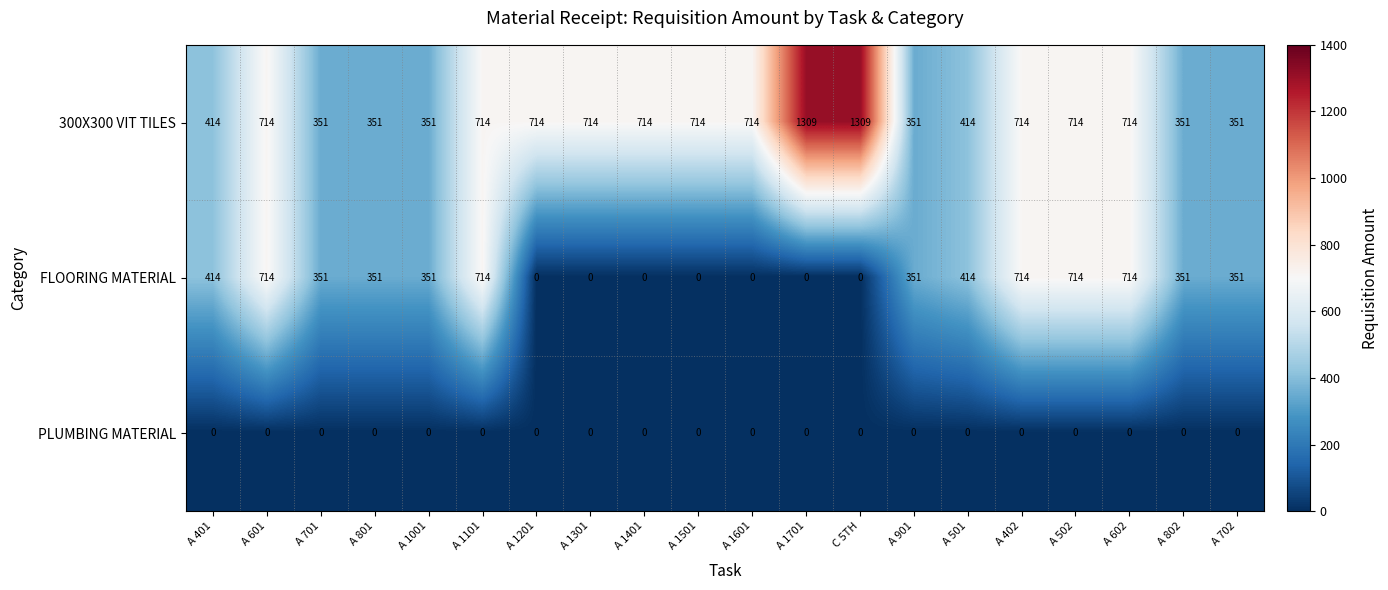

What is the spread (max minus min) of values at A 602?

714